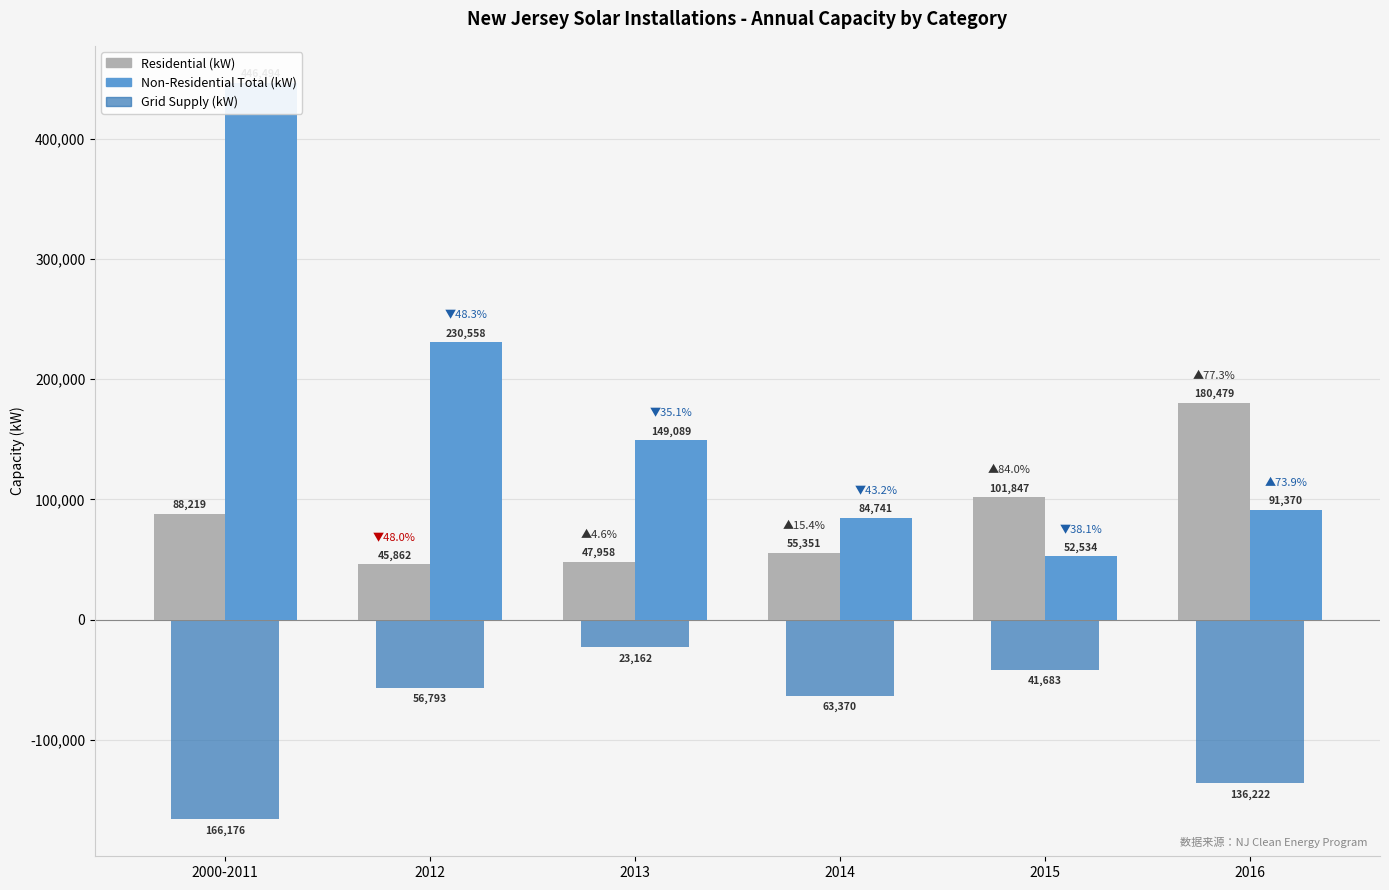

What is the label of the 1st bar from the left?

2000-2011